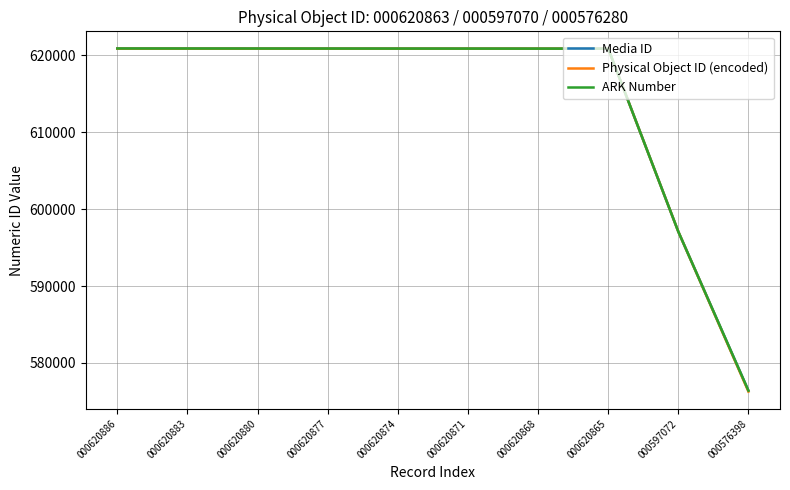

Does the chart display data point markers on the line(s)?

No